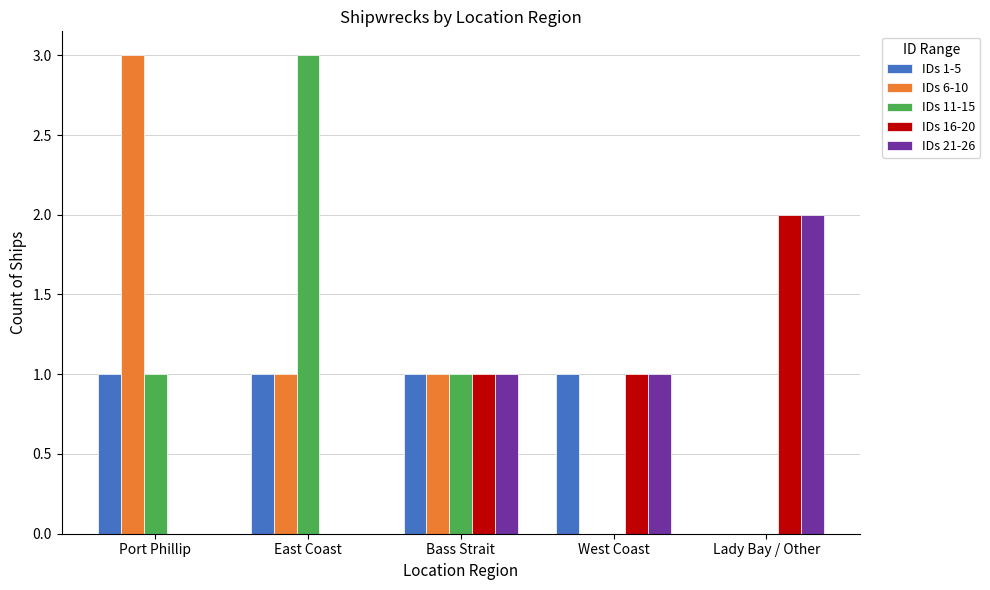

What is the total value across all series at Port Phillip?

5